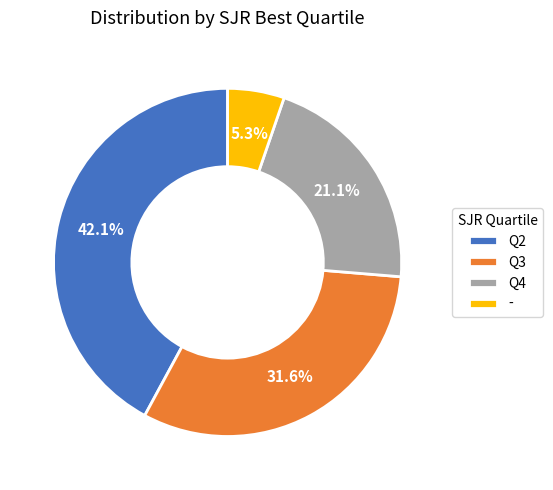

How many segments does this pie chart have?

4